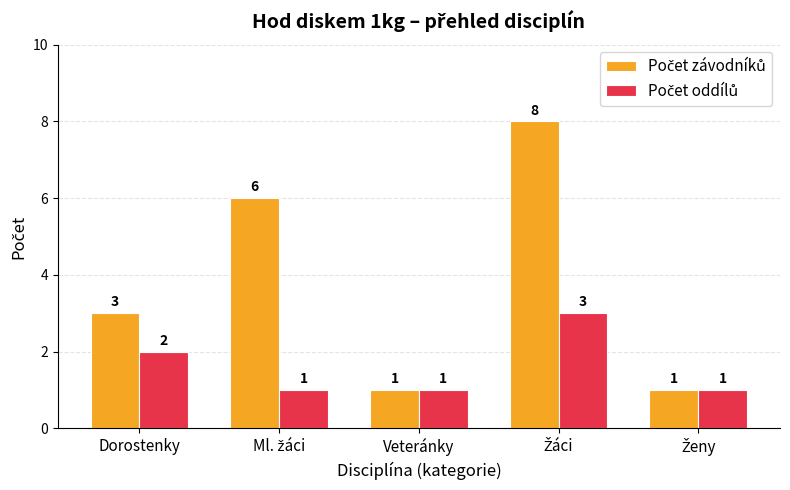

What is the maximum value shown in the chart?

8